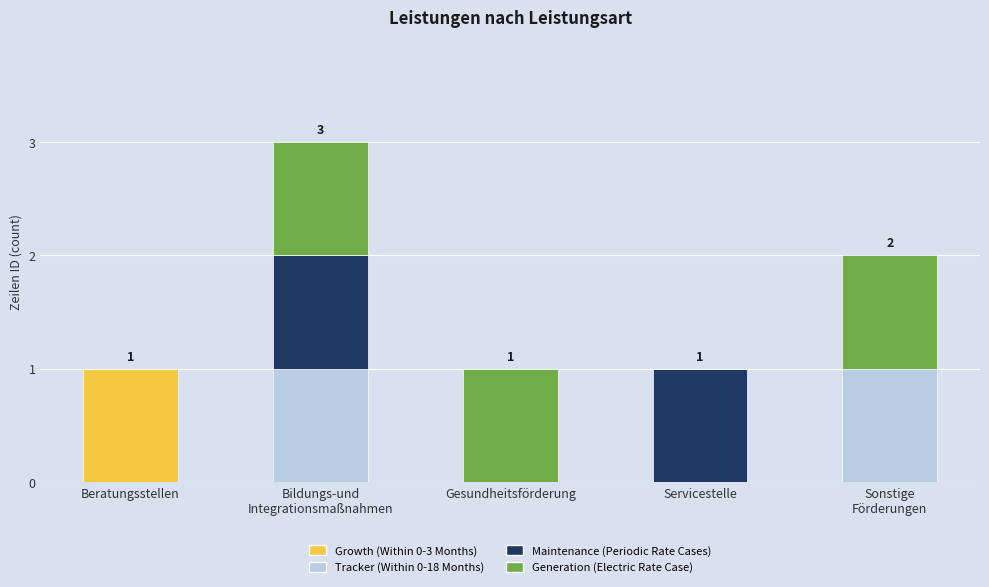

Are the bars grouped side by side (vs. stacked)?

No